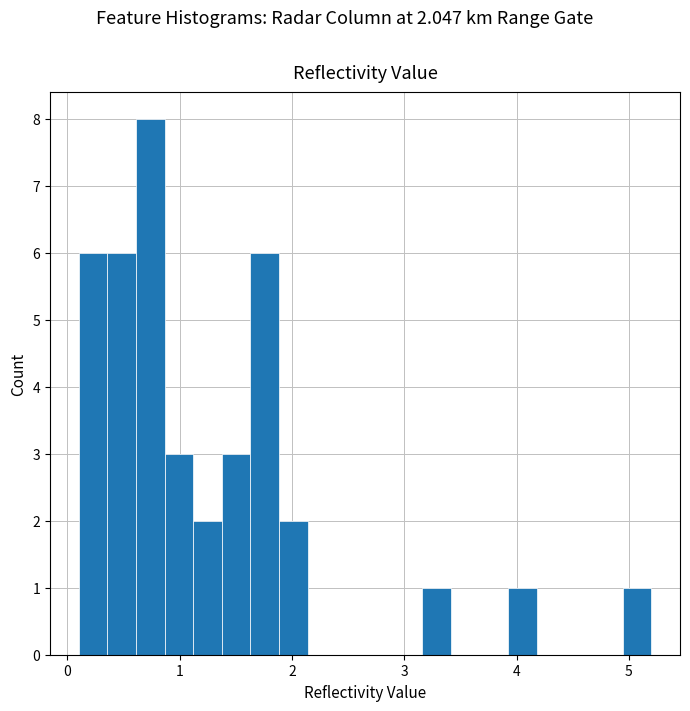

Read against the x-axis, roughly where is the centre of the tallest bar?

0.7